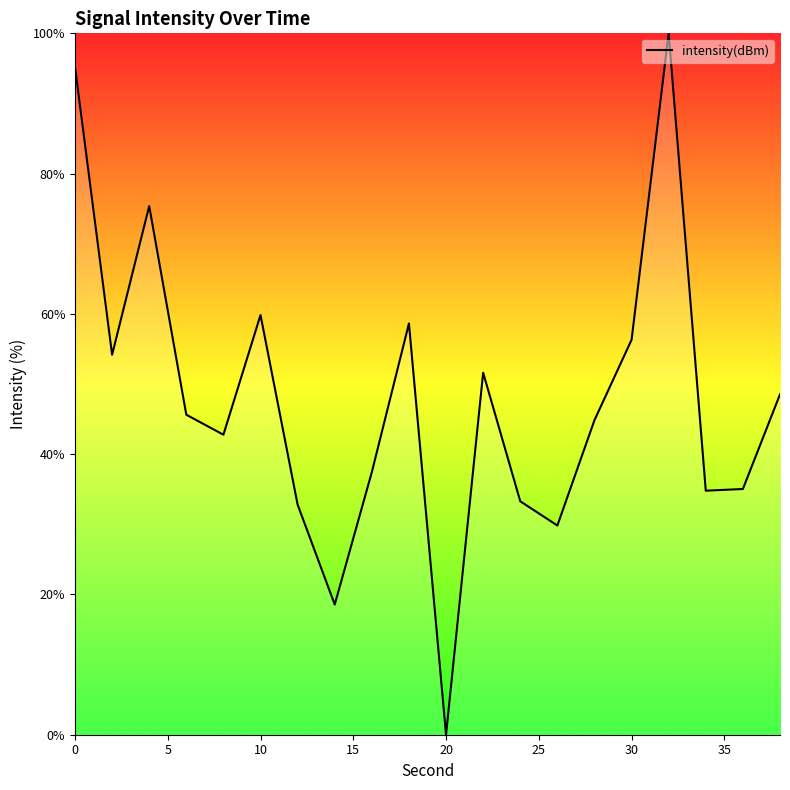

What is the maximum value shown in the chart?

100.0